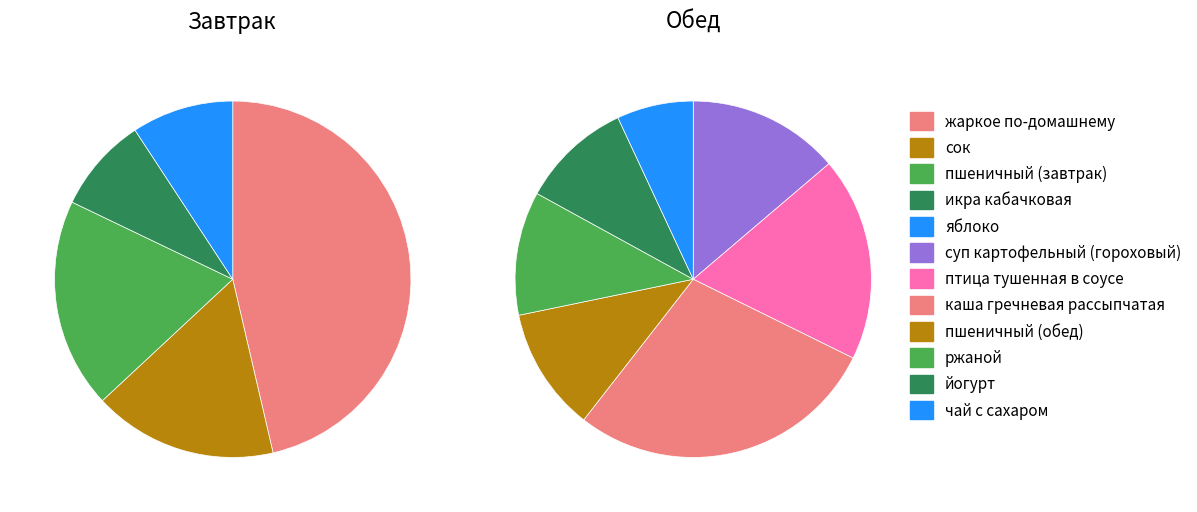

What portion of the pie excludes пшеничный (завтрак)?

80.9%